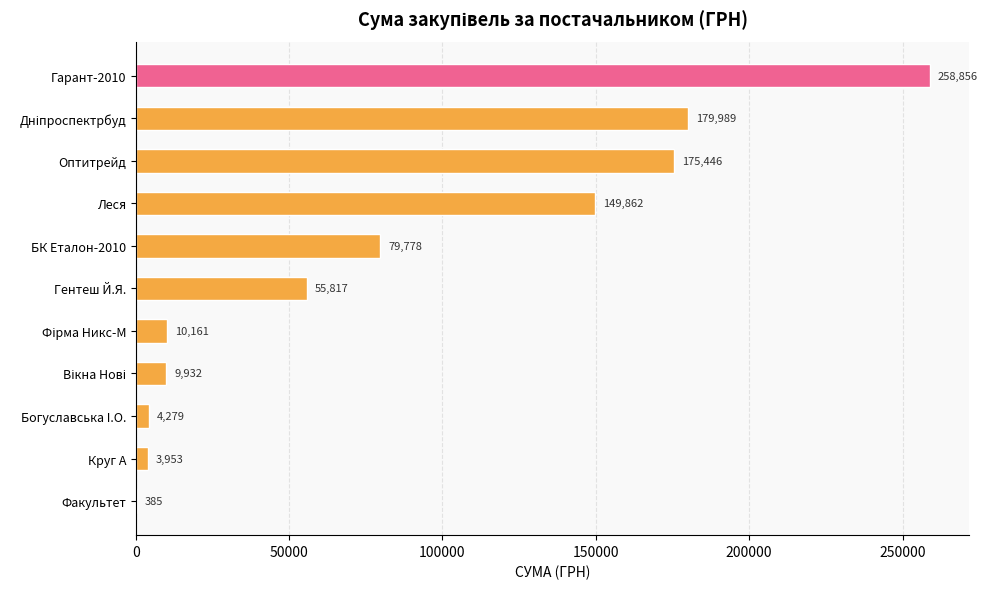

What is the ratio of the value at Оптитрейд to the value at Круг А?

44.4